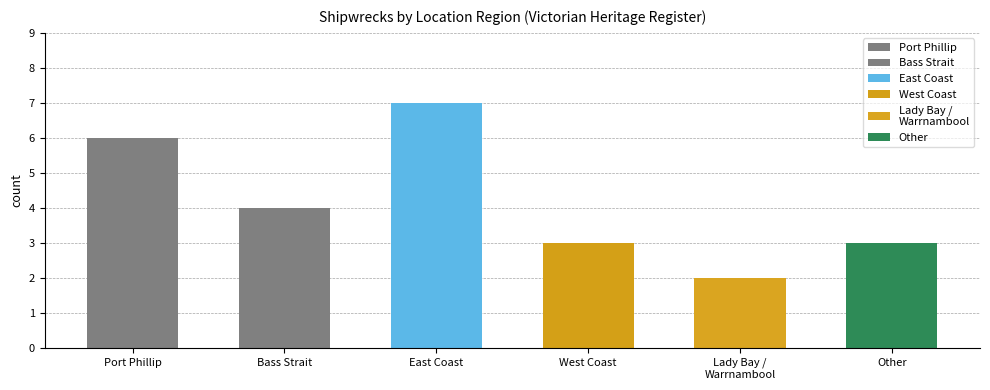

How many categories are shown in the chart?

6